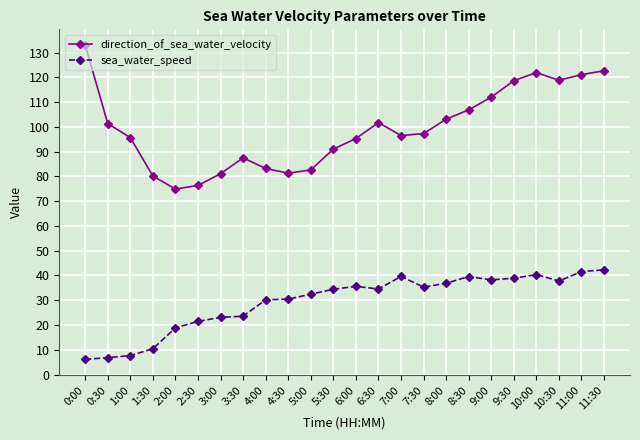

What is the value of the sea_water_speed point at the 19th from the left?

38.2